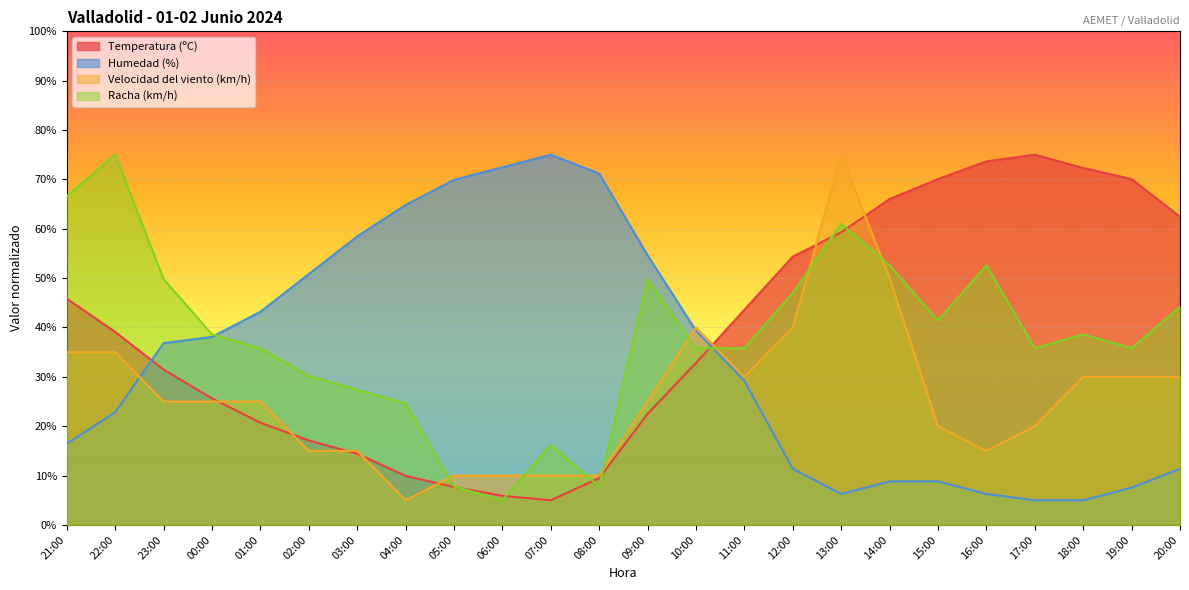

Reading left to right, list all the values displayed in this chart.

Temperatura (ºC): 21:00=45.8	22:00=39.1	23:00=31.5	00:00=25.6	01:00=20.7	02:00=17.1	03:00=14.4	04:00=9.9	05:00=7.7	06:00=5.9	07:00=5.0	08:00=9.5	09:00=22.5	10:00=32.8	11:00=43.6	12:00=54.4	13:00=59.3	14:00=66.0	15:00=70.1	16:00=73.7	17:00=75.0	18:00=72.3	19:00=70.1	20:00=62.4
Humedad (%): 21:00=16.5	22:00=22.8	23:00=36.8	00:00=38.1	01:00=43.2	02:00=50.8	03:00=58.5	04:00=64.8	05:00=69.9	06:00=72.5	07:00=75.0	08:00=71.2	09:00=54.6	10:00=39.4	11:00=29.2	12:00=11.4	13:00=6.3	14:00=8.8	15:00=8.8	16:00=6.3	17:00=5.0	18:00=5.0	19:00=7.5	20:00=11.4
Velocidad del viento (km/h): 21:00=35.0	22:00=35.0	23:00=25.0	00:00=25.0	01:00=25.0	02:00=15.0	03:00=15.0	04:00=5.0	05:00=10.0	06:00=10.0	07:00=10.0	08:00=10.0	09:00=25.0	10:00=40.0	11:00=30.0	12:00=40.0	13:00=75.0	14:00=50.0	15:00=20.0	16:00=15.0	17:00=20.0	18:00=30.0	19:00=30.0	20:00=30.0
Racha (km/h): 21:00=66.6	22:00=75.0	23:00=49.8	00:00=38.6	01:00=35.8	02:00=30.2	03:00=27.4	04:00=24.6	05:00=7.8	06:00=5.0	07:00=16.2	08:00=7.8	09:00=49.8	10:00=35.8	11:00=35.8	12:00=47.0	13:00=61.0	14:00=52.6	15:00=41.4	16:00=52.6	17:00=35.8	18:00=38.6	19:00=35.8	20:00=44.2